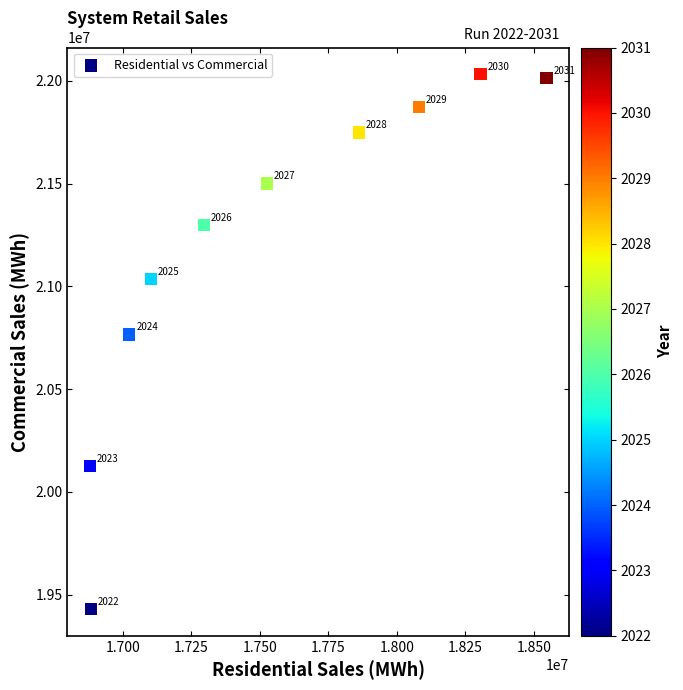

What is the range of Y values (max minus min)?

2600485.9